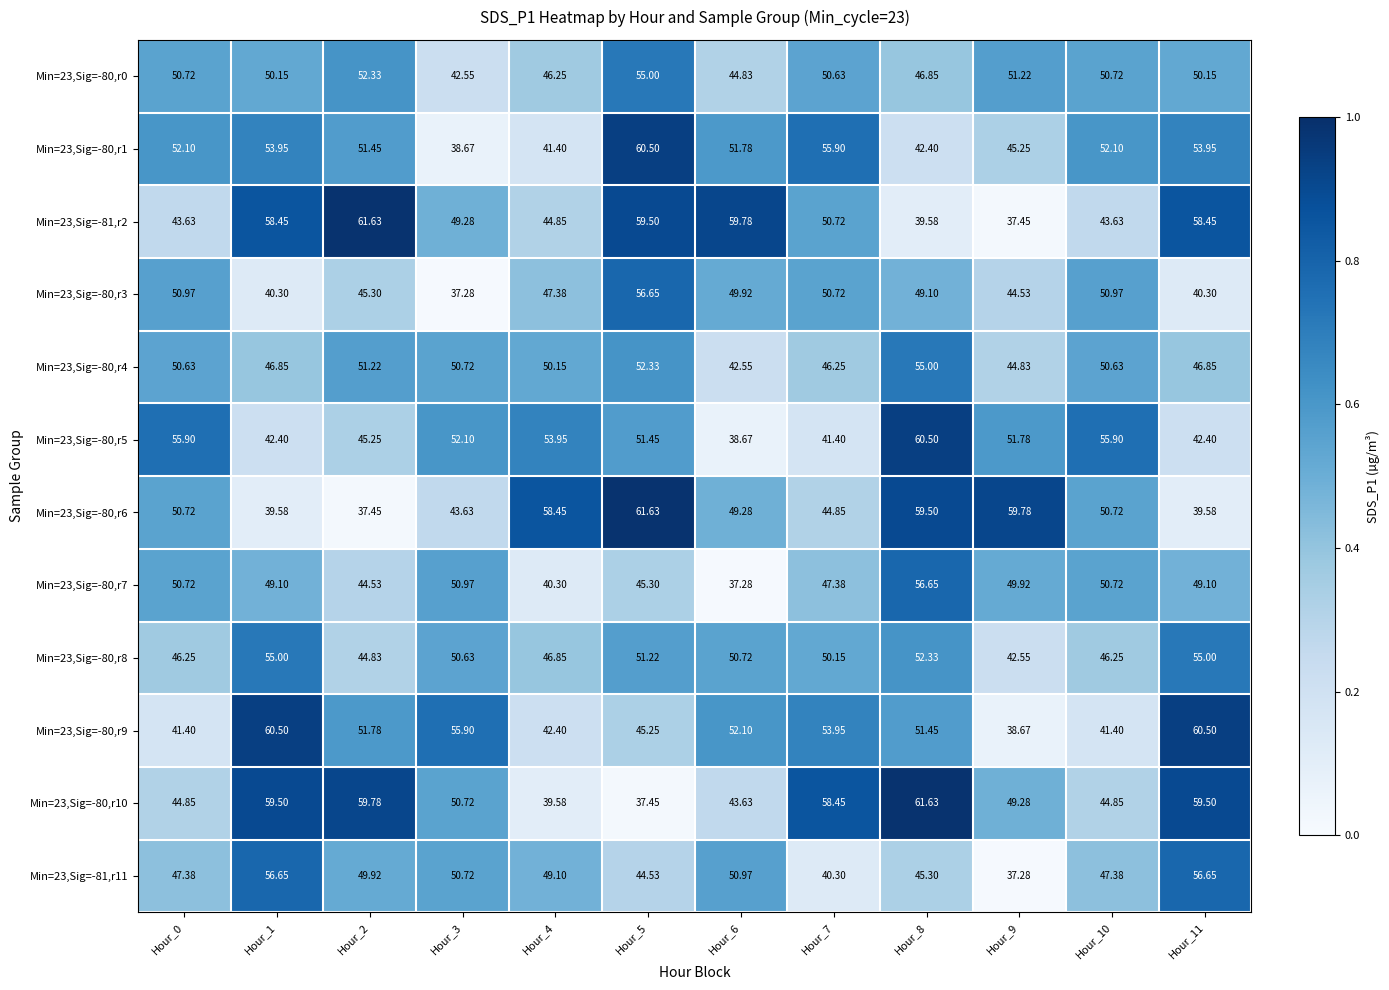

Is the value of Min=23,Sig=-80,r10 at Hour_0 greater than the value of Min=23,Sig=-81,r11 at Hour_6?

No